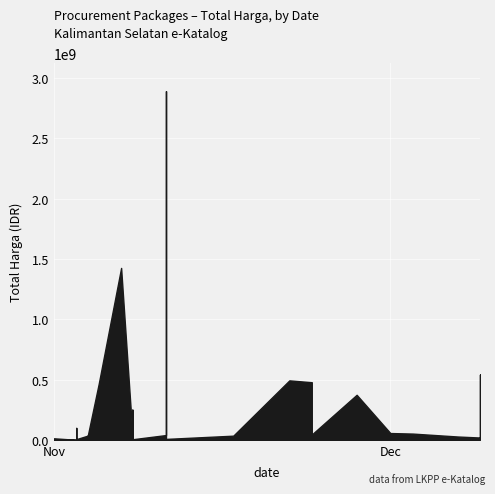

The chart shows a value of 799632551 at 2021-12-09. True or false?

False